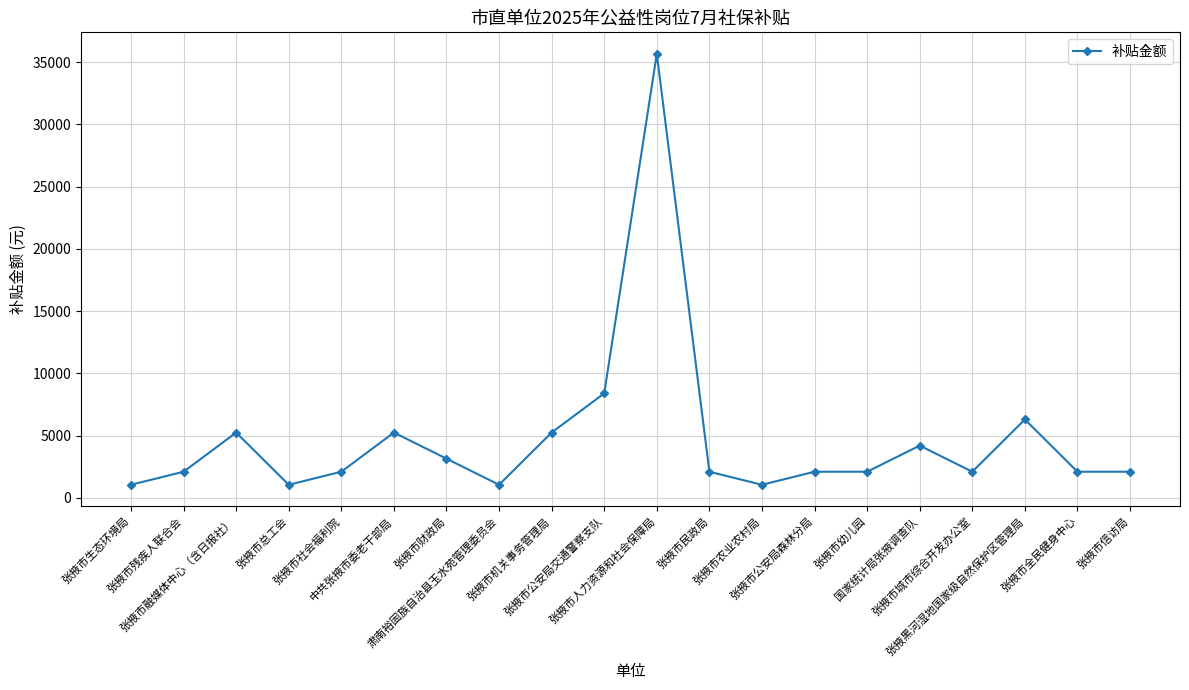

What is the sum of all values?

94392.9